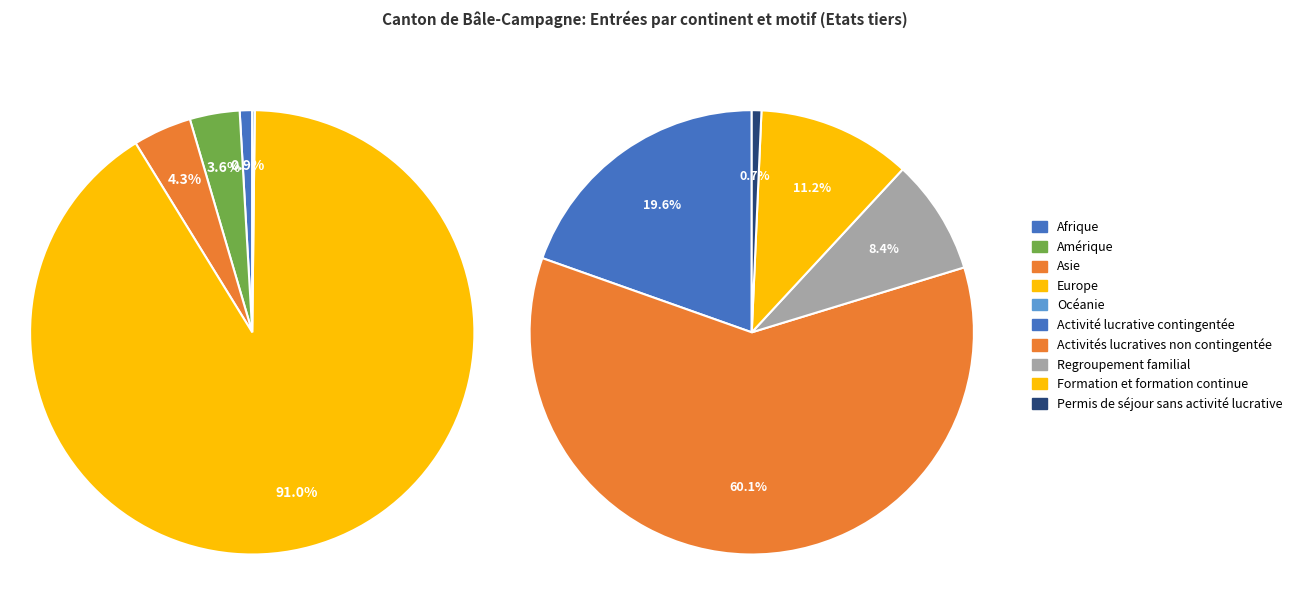

Which category has the biggest portion of the pie?

Europe